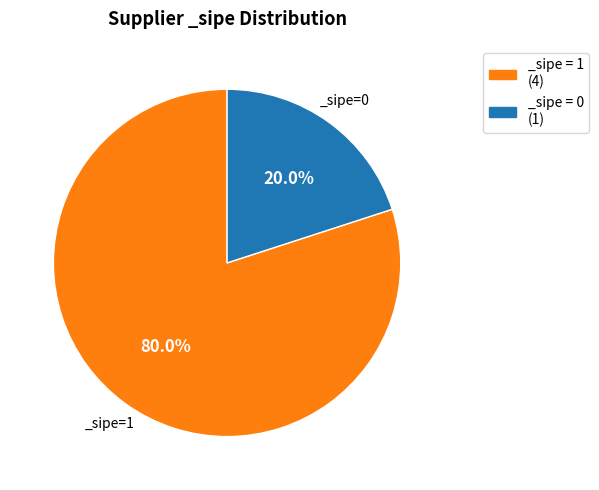

What percentage is NOT represented by _sipe = 1 (4)?

20.0%